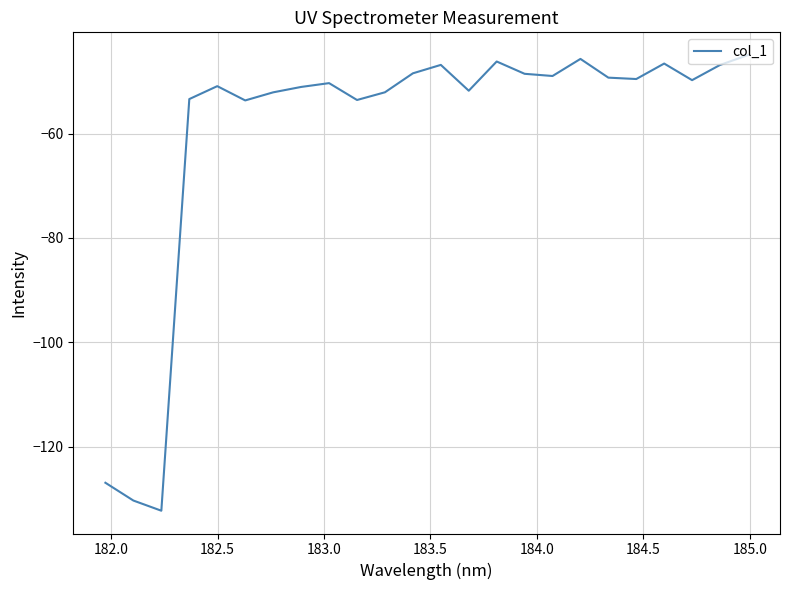

What is the difference between the maximum and minimum values?

87.3